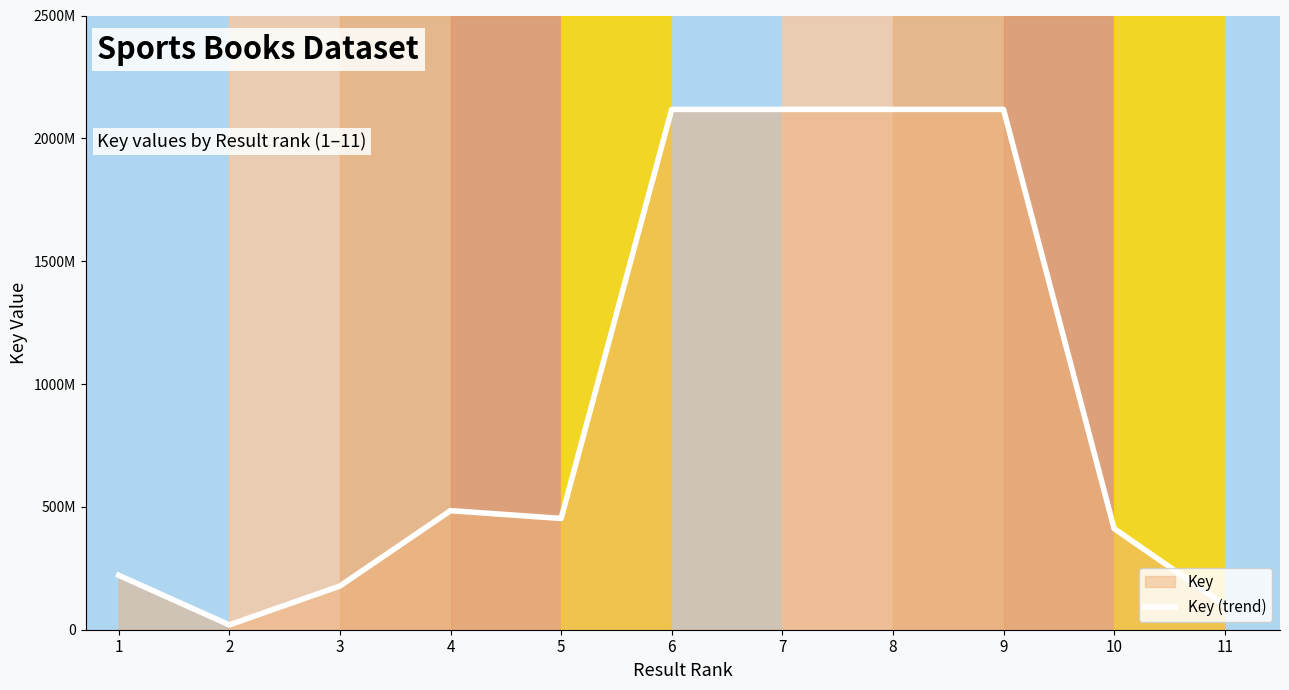

What is the change in value from 2 to 10?

+392022919